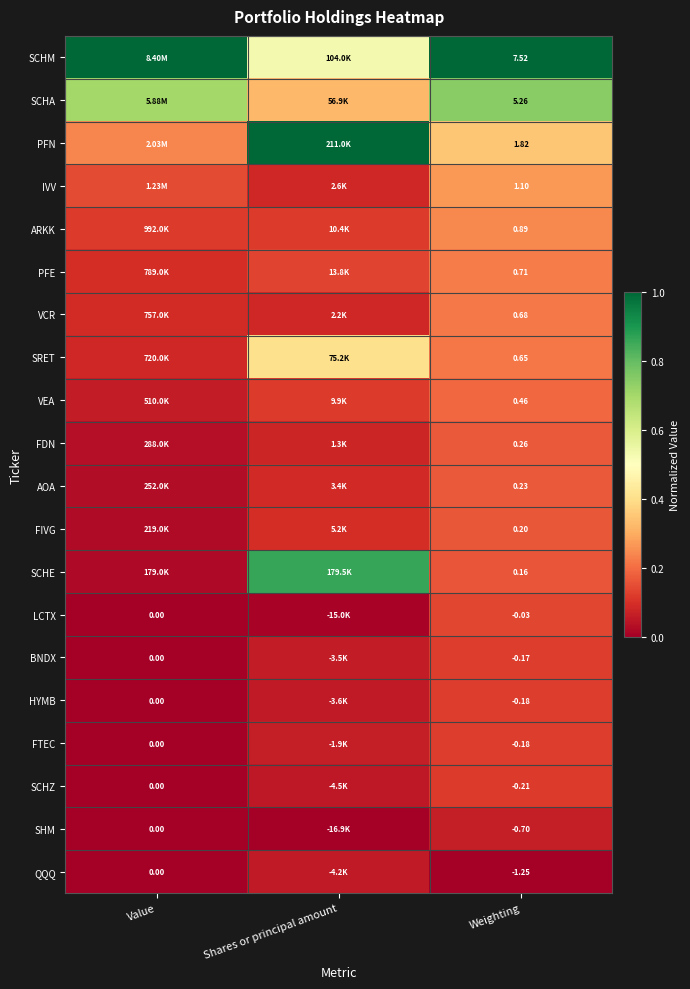

At how many categories does at least one series exceed 0?

3